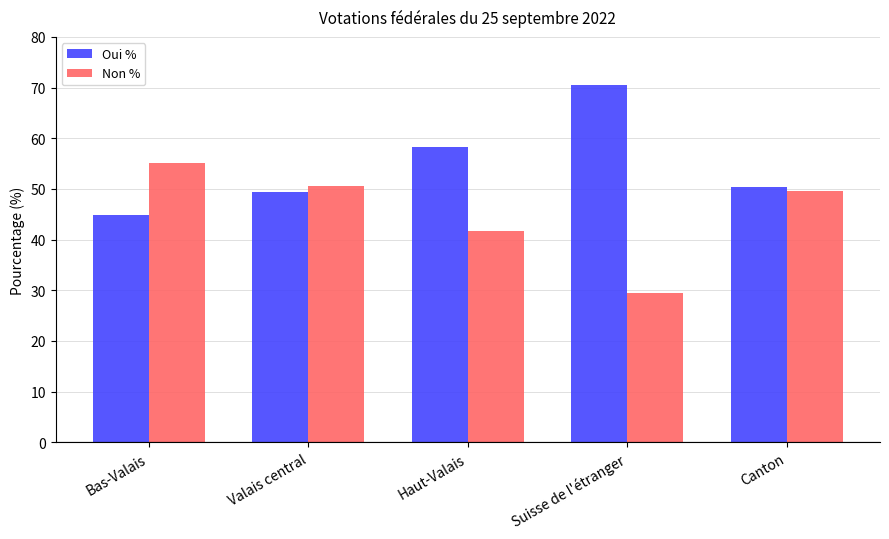

What is the total value across all series at Haut-Valais?

100.0